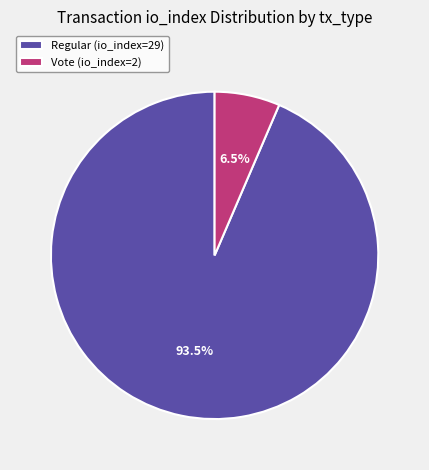

Which category has the smallest portion of the pie?

Vote (io_index=2)